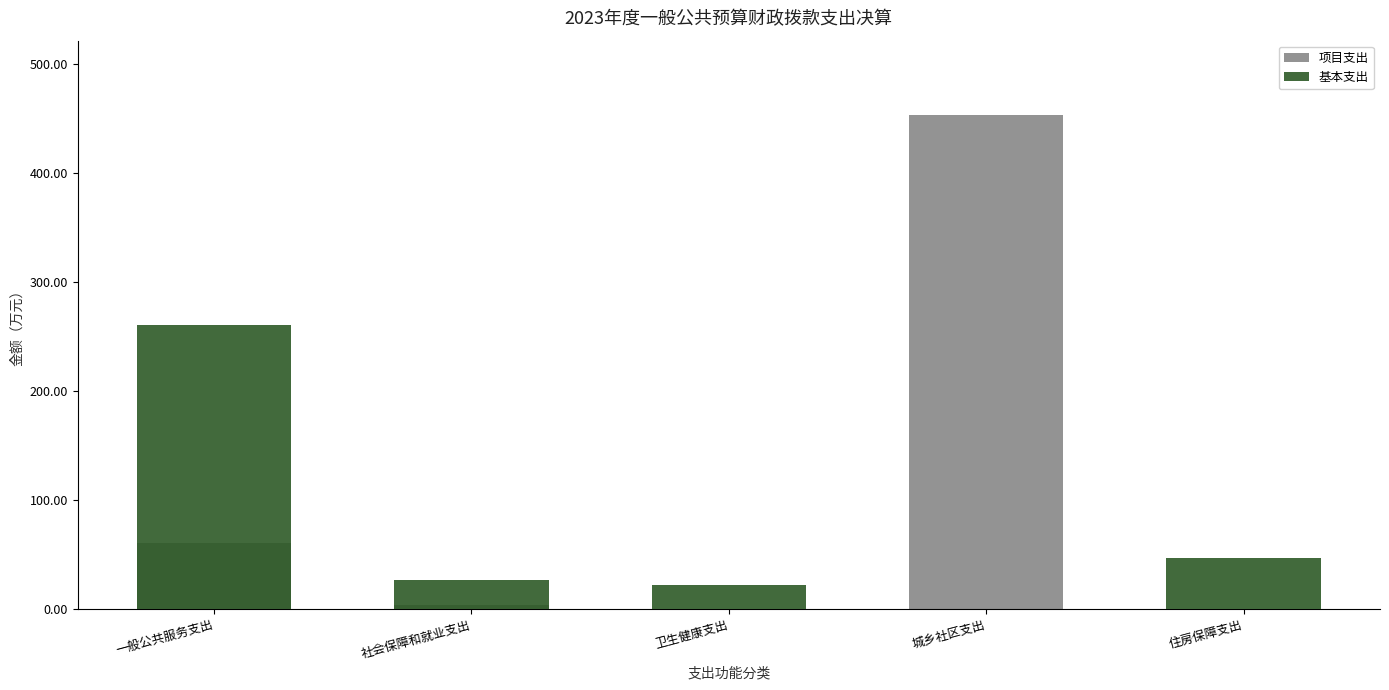

How many bars are there in total?

10